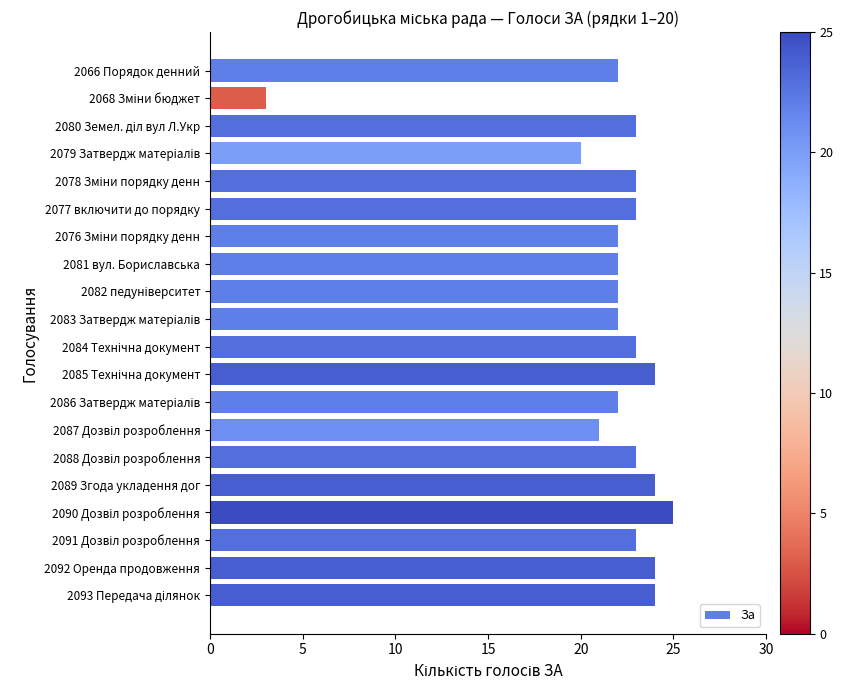

Does the chart contain stacked bars?

No